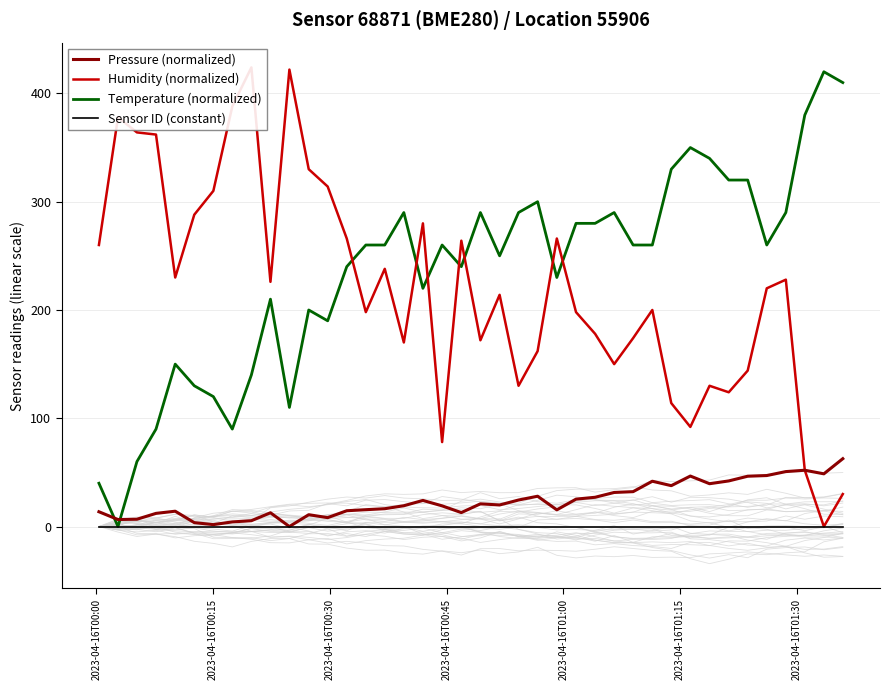

Is the value of Temperature (normalized) at 15 greater than the value of Humidity (normalized) at 23?

Yes